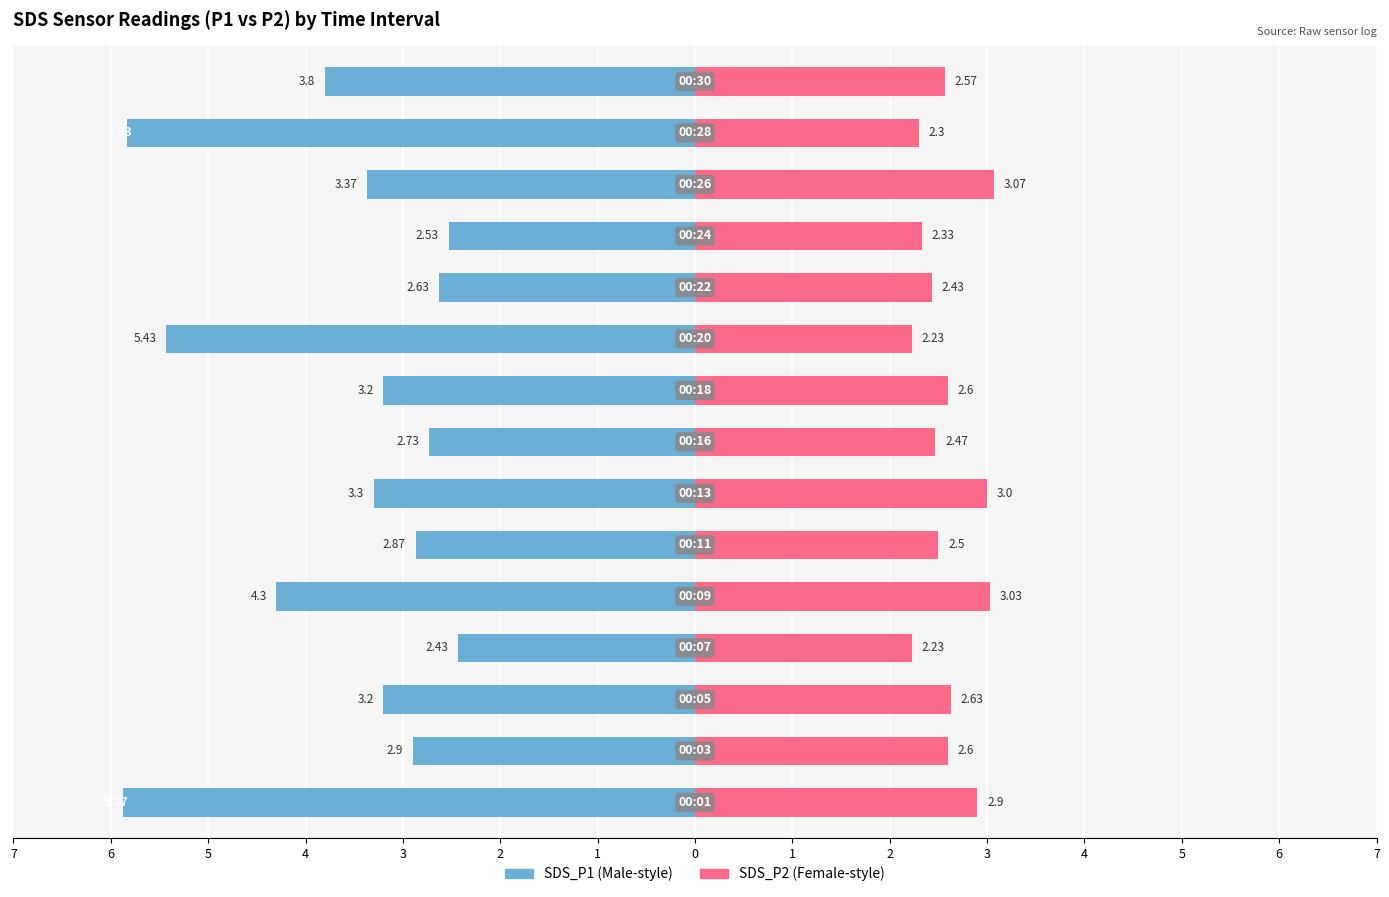

Between 4 and 3, which is larger?

4